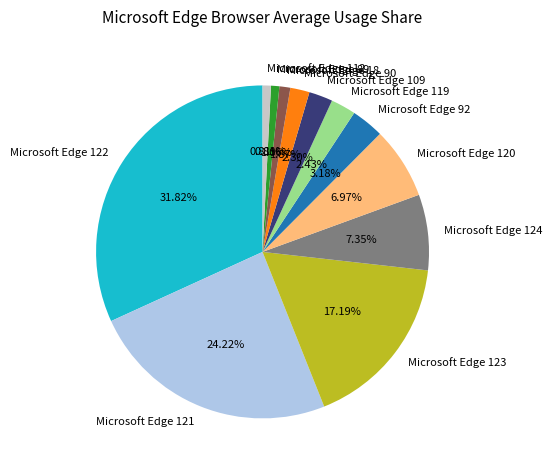

To the nearest percent, what is the average slice percentage?

8%